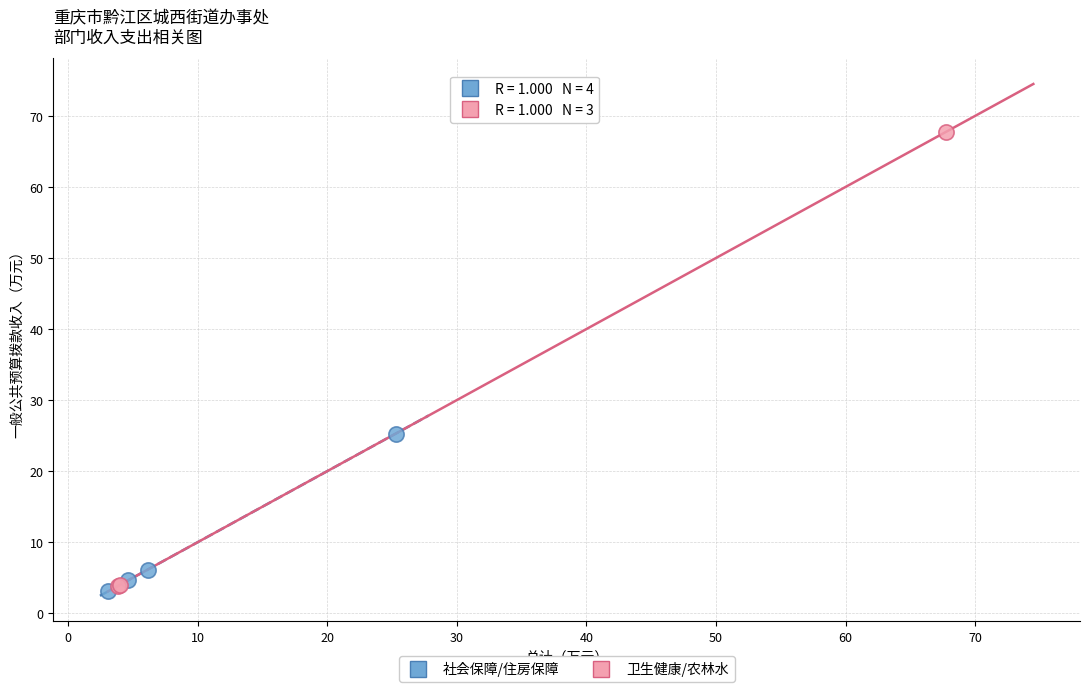

Which series reaches the maximum Y coordinate?

卫生健康/农林水